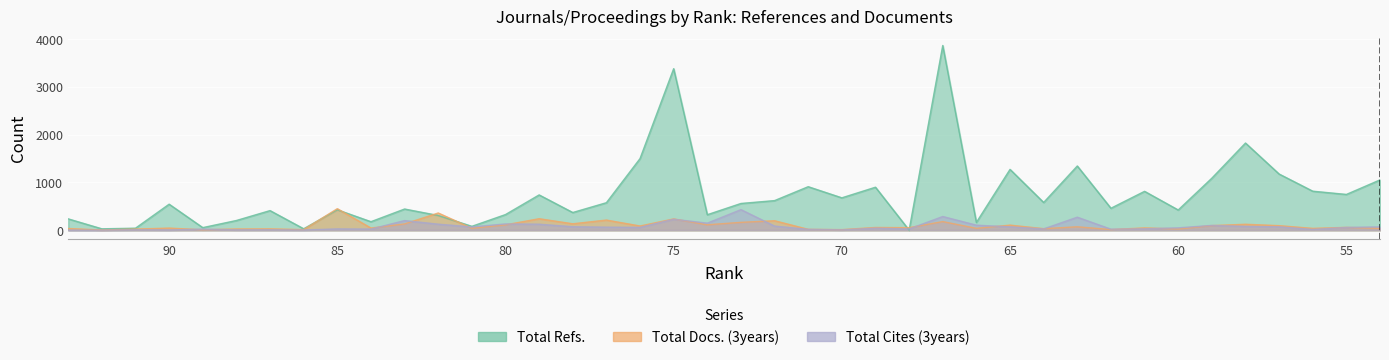

What is the maximum value for Total Cites (3years)?

429